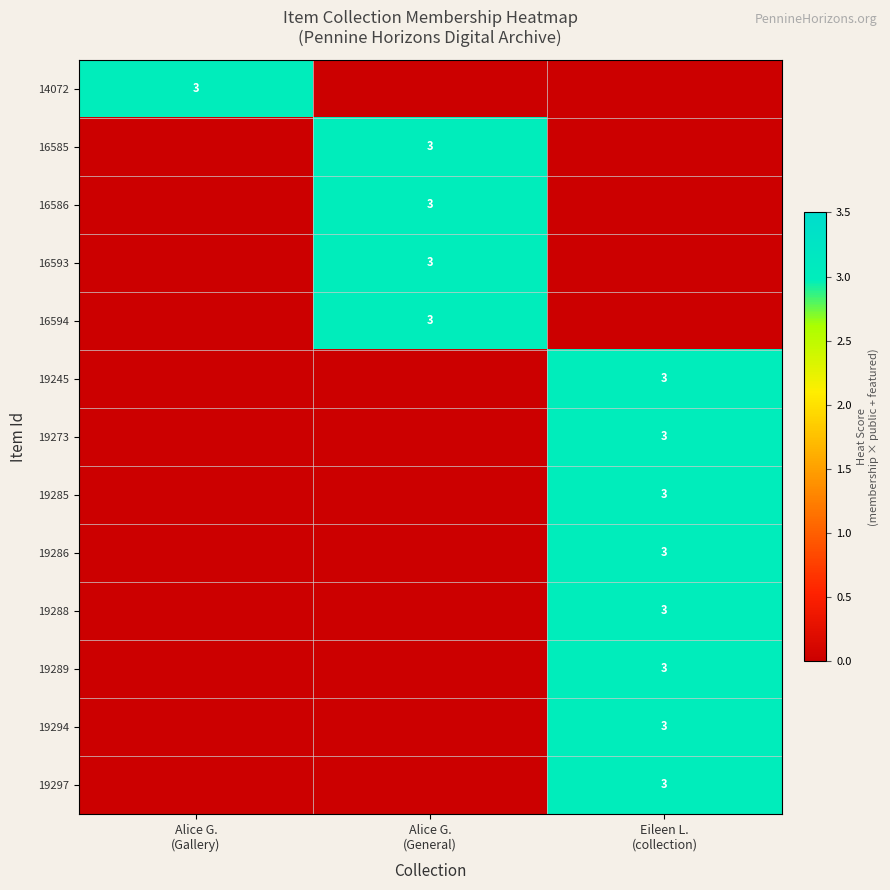

Which series has the largest total across all categories?

14072